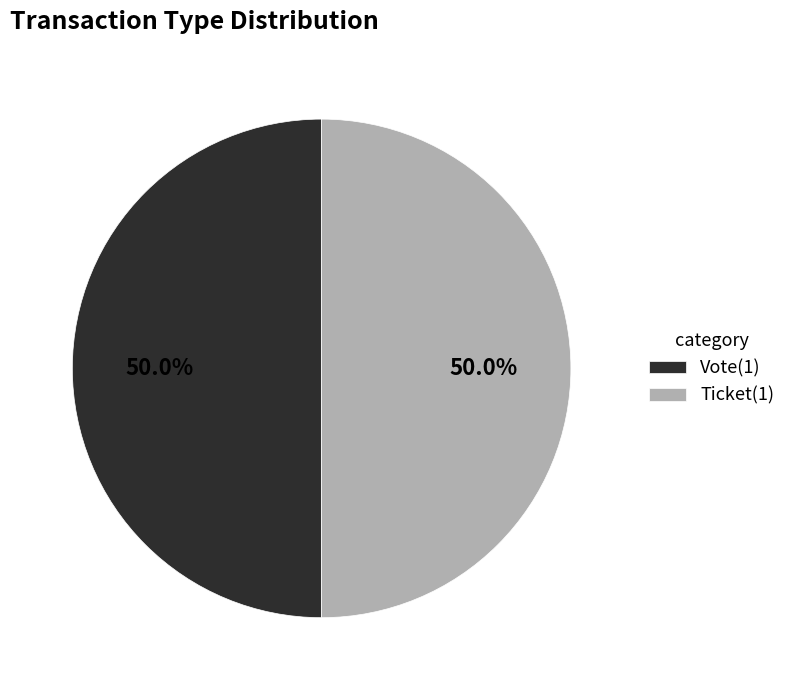

What is the ratio of the value at Ticket(1) to the value at Vote(1)?

1.0